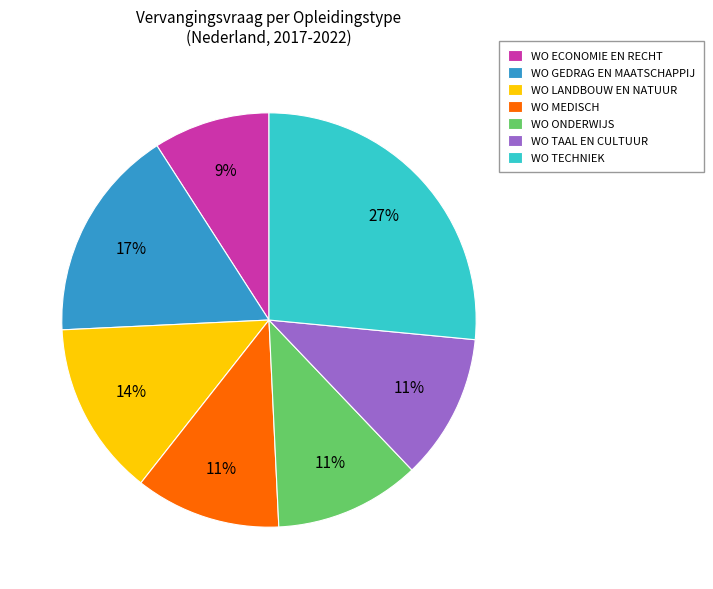

Does WO TECHNIEK represent more than half of the total?

No